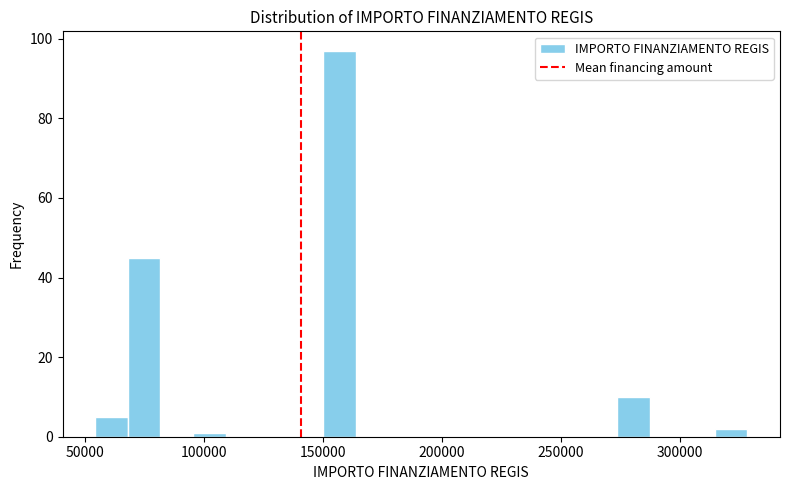

Around what value on the x-axis is the tallest bar? Give the approximate position of its centre, as read against the axis.

155000